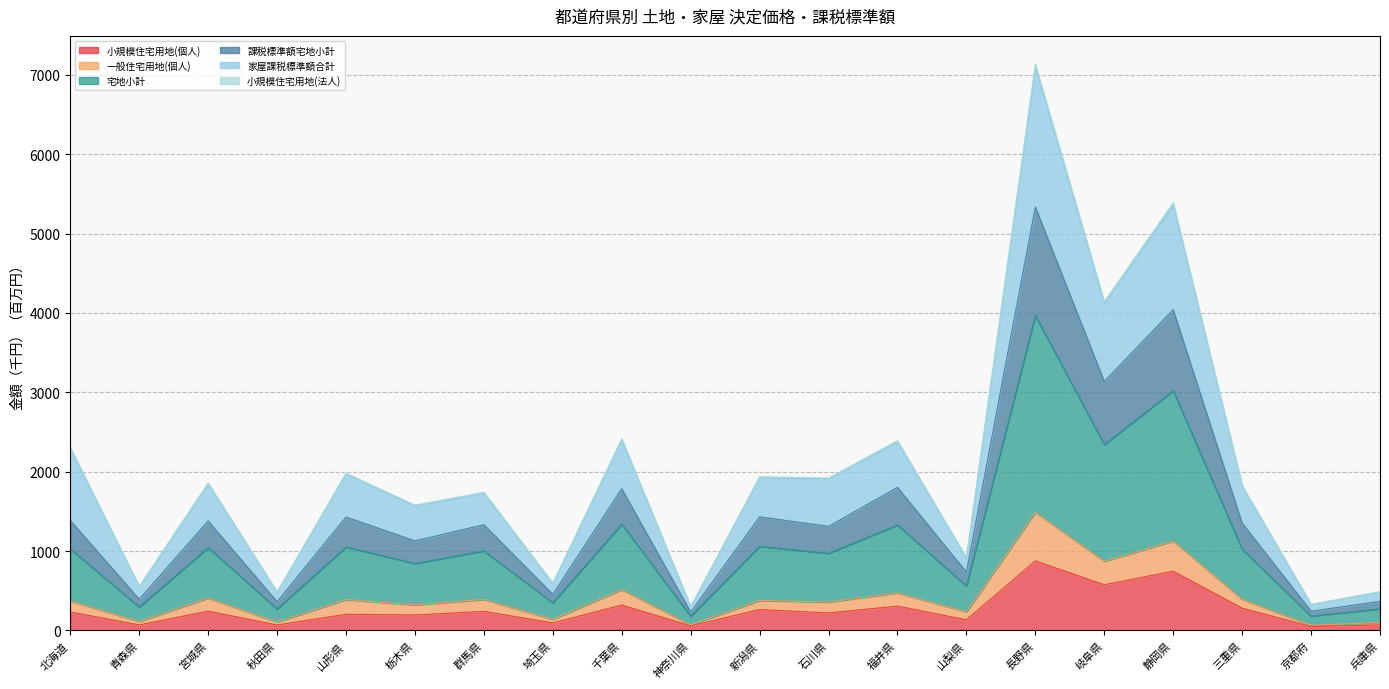

Does the chart have visible grid lines?

Yes